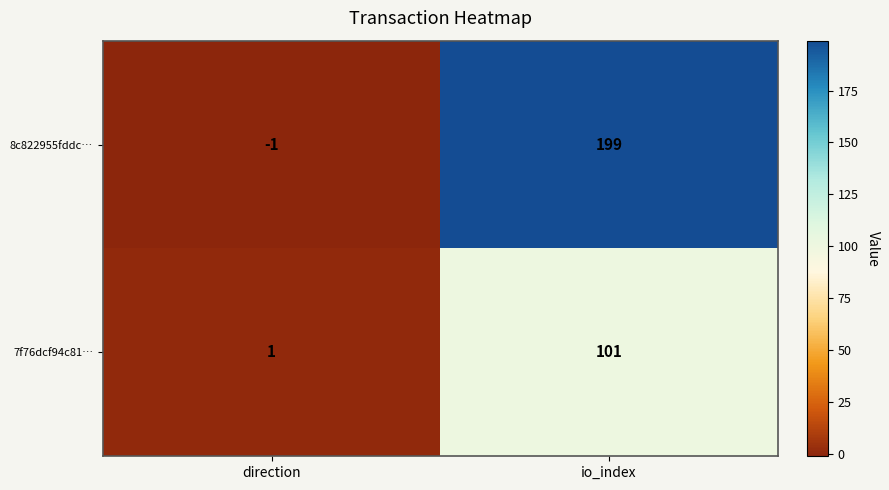

What is the sum of the 8c822955fddc… values at direction and io_index?

198